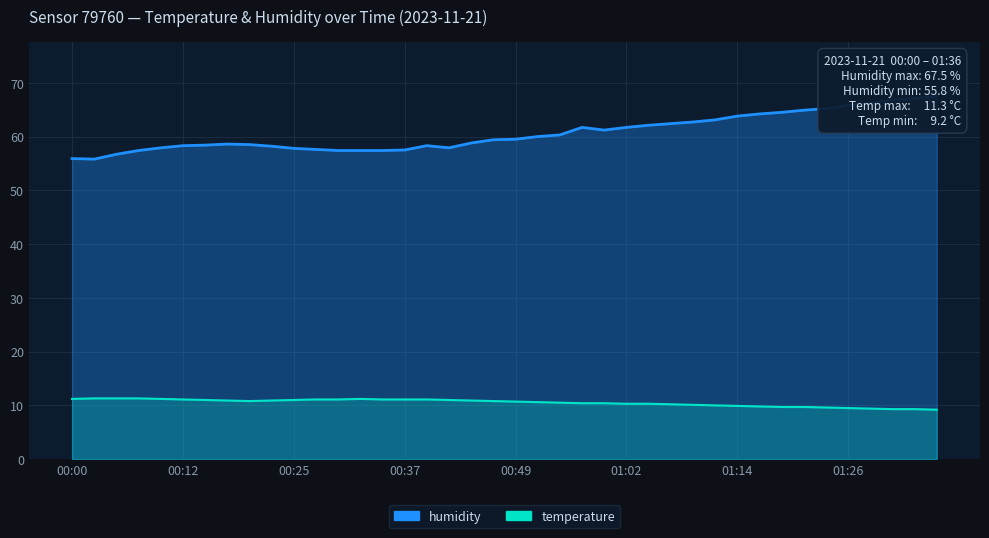

Reading left to right, extract all data points from this chart.

temperature: 11.2	11.3	11.3	11.3	11.2	11.1	11.0	10.9	10.8	10.9	11.0	11.1	11.1	11.2	11.1	11.1	11.1	11.0	10.9	10.8	10.7	10.6	10.5	10.4	10.4	10.3	10.3	10.2	10.1	10.0	9.9	9.8	9.7	9.7	9.6	9.5	9.4	9.3	9.3	9.2
humidity: 55.9	55.8	56.7	57.4	57.9	58.3	58.4	58.6	58.5	58.2	57.8	57.6	57.4	57.4	57.4	57.5	58.3	57.9	58.8	59.4	59.5	60.0	60.3	61.7	61.2	61.7	62.1	62.4	62.7	63.1	63.8	64.2	64.5	64.9	65.2	65.8	66.2	66.8	67.1	67.5